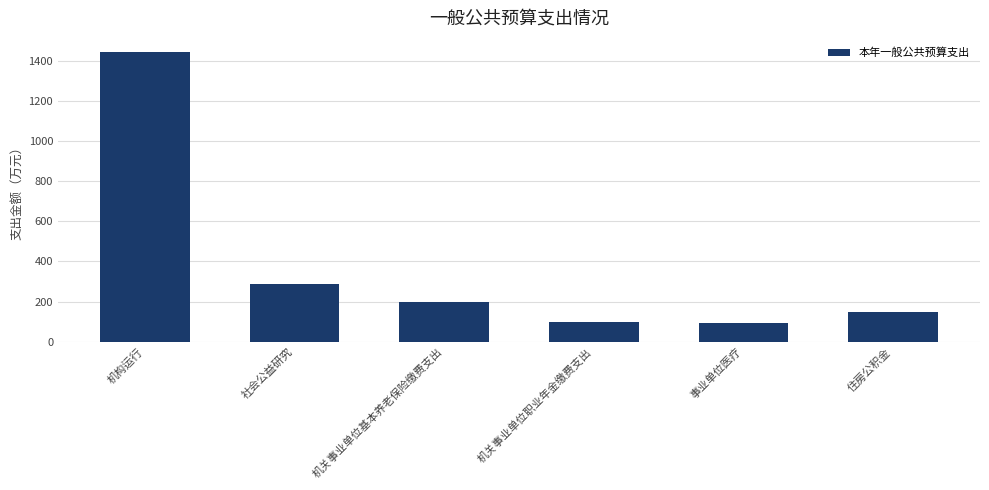

What is the value of the 5th bar from the left?

91.1